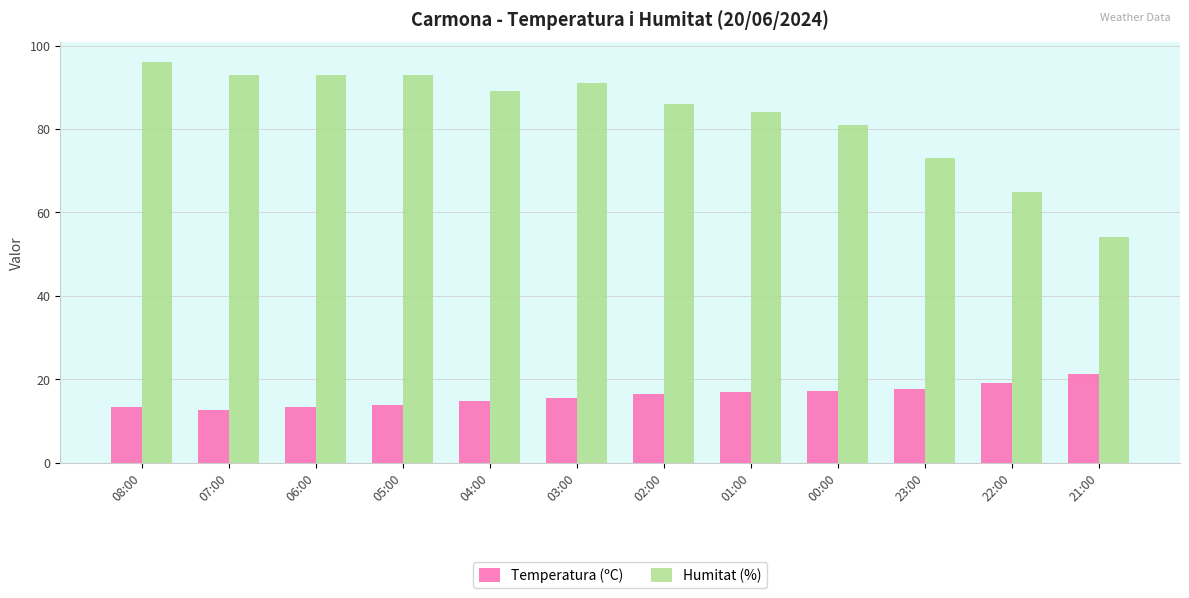

What is the spread (max minus min) of values at 03:00?

75.5